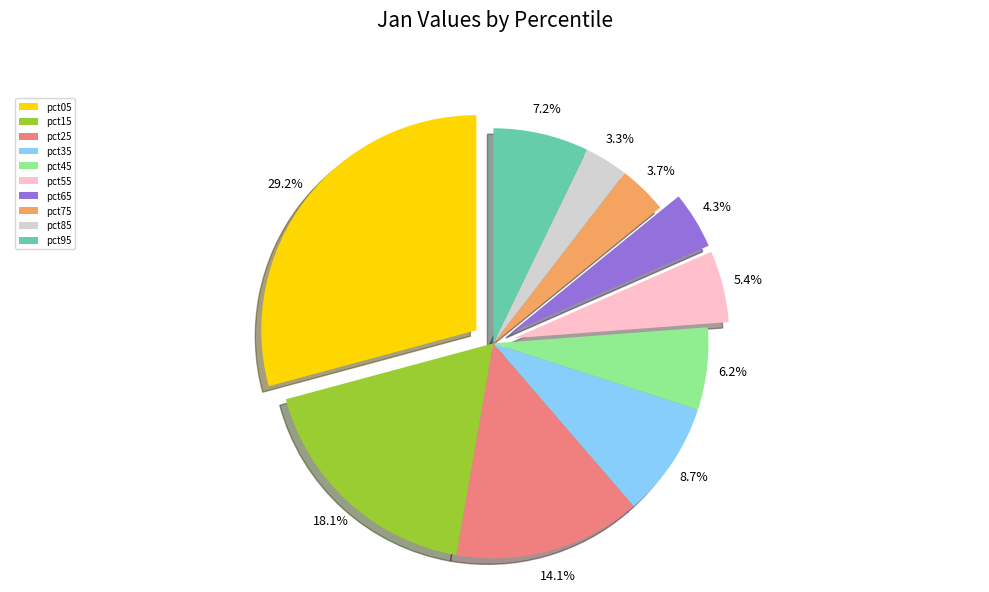

Count the number of slices in the pie.

10